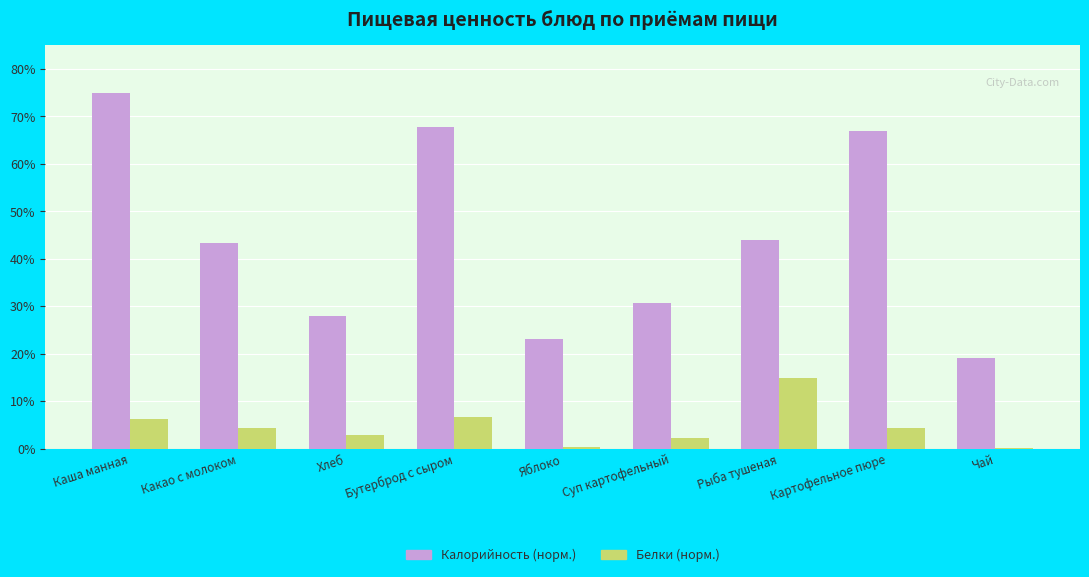

True or false: Калорийность (норм.) has a value of 19.2 at Чай.

True